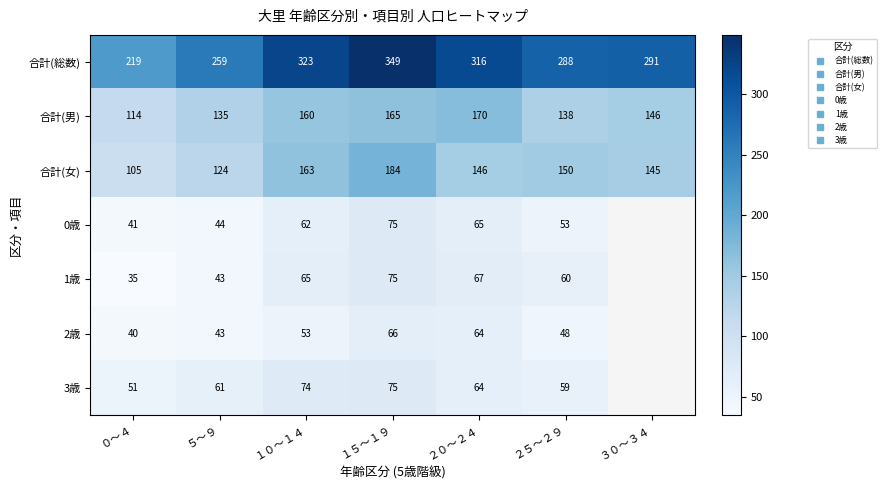

At which label does 合計(女) reach its minimum?

０～４